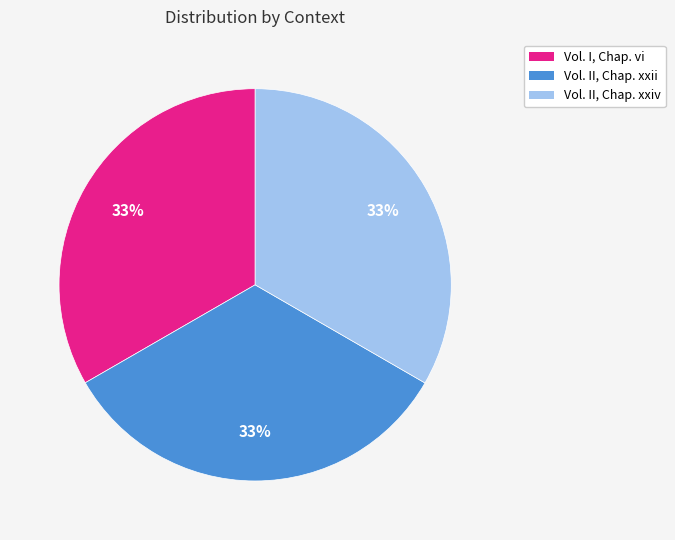

To the nearest percent, what is the average slice percentage?

33%